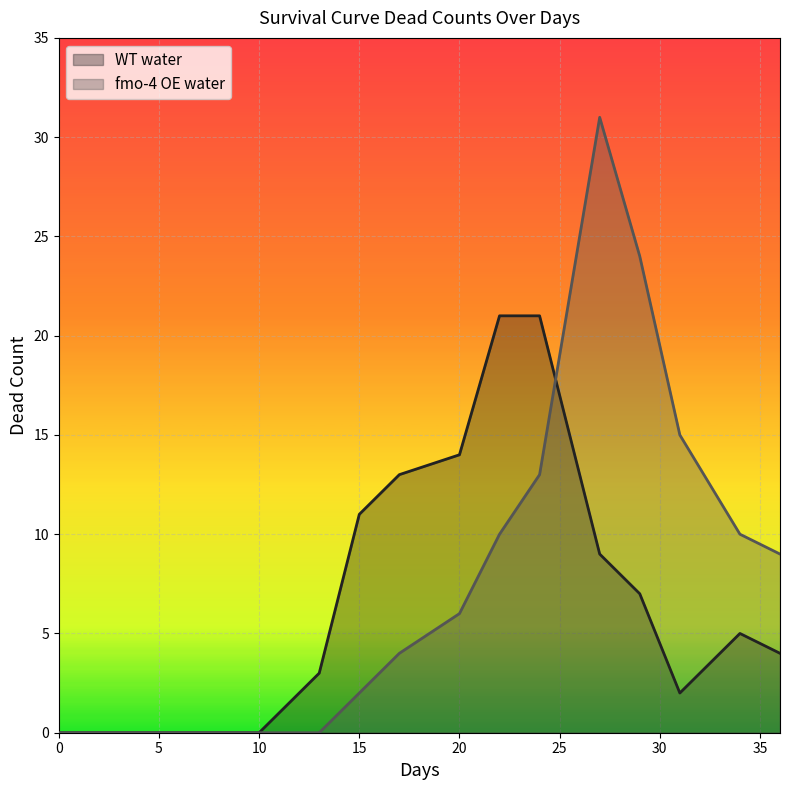

Reading left to right, list all the values displayed in this chart.

WT water: 0	0	0	0	3	11	13	14	21	21	9	7	2	5	4
fmo-4 OE water: 0	0	0	0	0	2	4	6	10	13	31	24	15	10	9